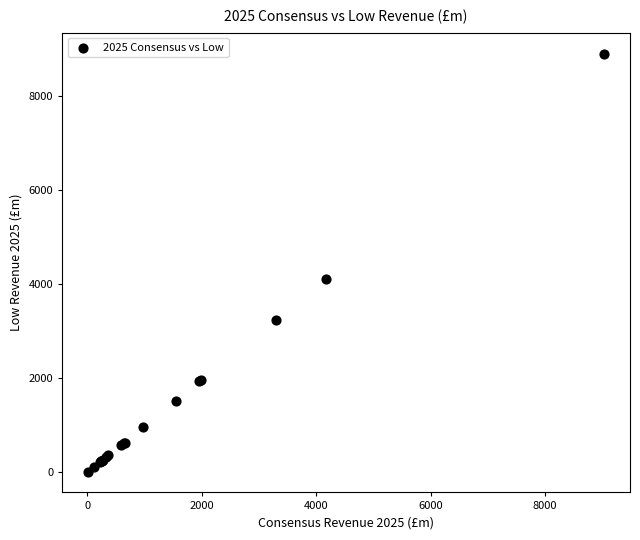

What Y value in the scatter plot is closest to 4458?

4111.1